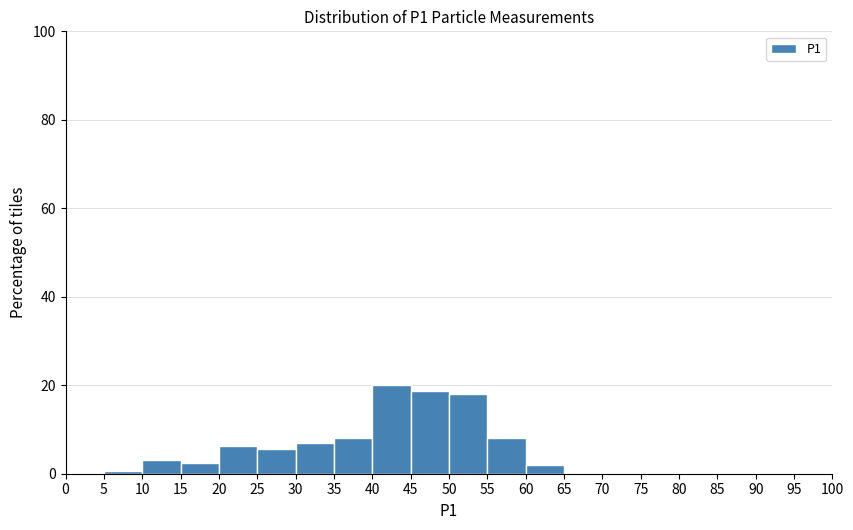

How tall is the bar that spans 10 to 15 on the x-axis? The values are not printed on the chart, so give them approximately, as read against the axis.

4